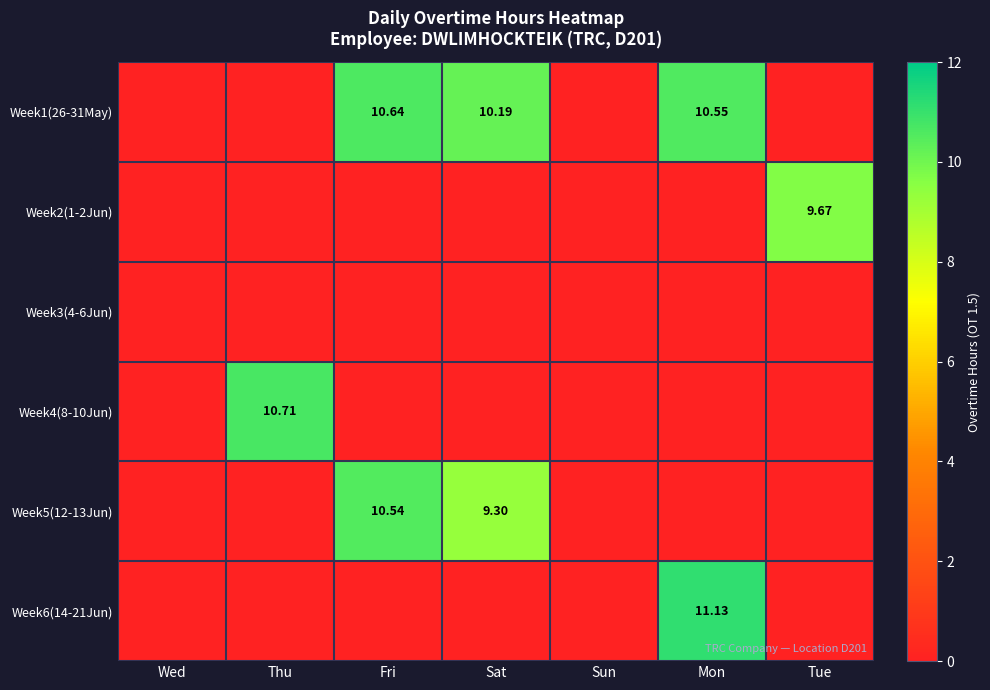

Is the value of Week6(14-21Jun) at Mon greater than the value of Week1(26-31May) at Fri?

Yes